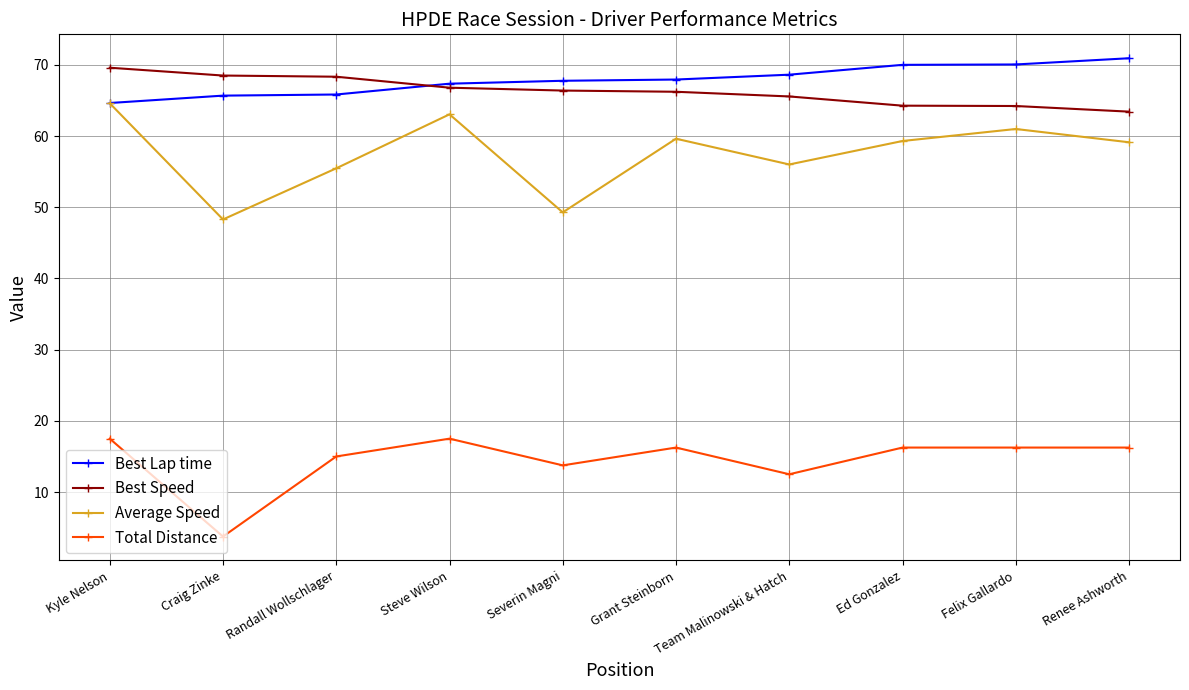

How many lines are shown in the chart?

4